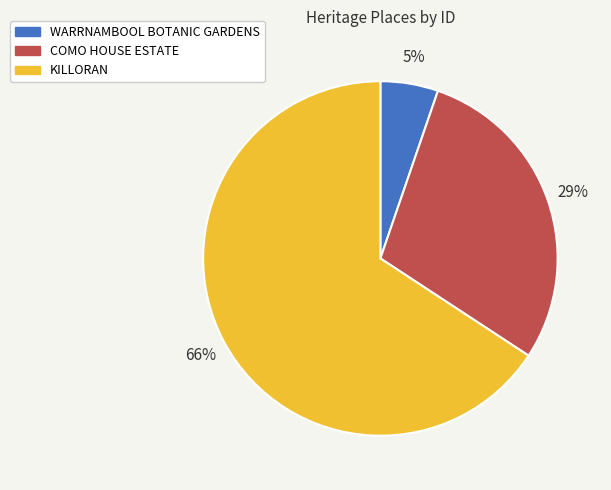

True or false: COMO HOUSE ESTATE accounts for 29% of the total.

True